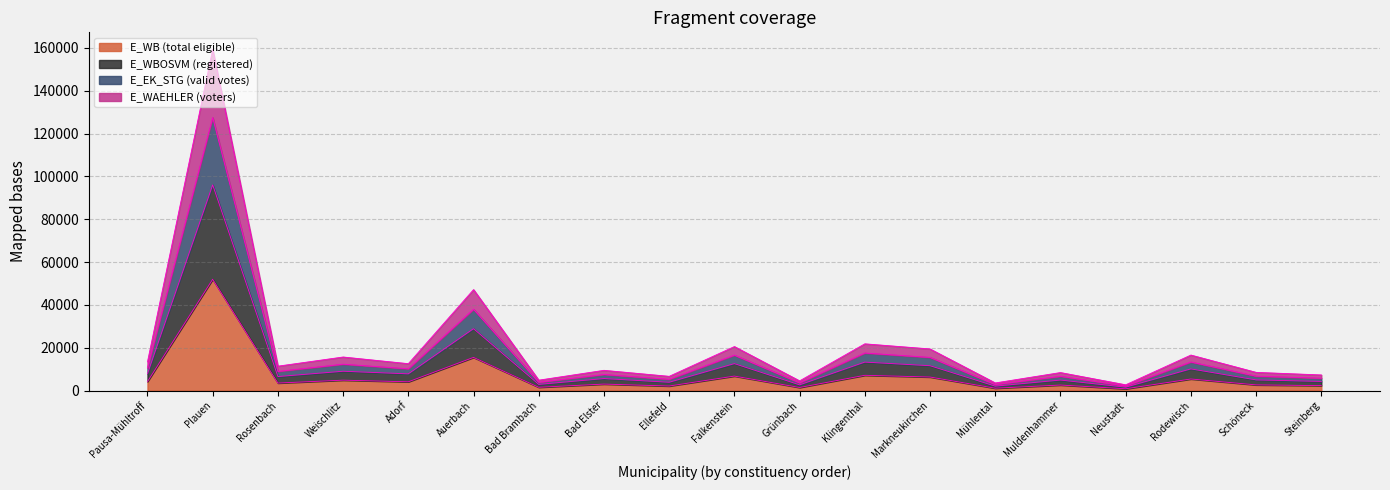

Reading left to right, list all the values displayed in this chart.

E_WAEHLER: 13437	159305	11402	15676	12564	47144	4861	9455	6653	20547	4531	21829	19437	3571	8415	2699	16583	8507	7301
E_EK_STG: 10603	127478	8957	12321	10168	37962	3865	7515	5263	16544	3598	17534	15493	2820	6656	2144	13336	6732	5774
E_WBOSVM: 7866	96046	6557	9031	7811	28901	2888	5617	3892	12594	2674	13299	11621	2078	4919	1597	10130	4991	4270
E_WB: 4195	51987	3516	4867	4101	15494	1544	3032	2131	6767	1444	7132	6332	1107	2591	842	5413	2665	2324